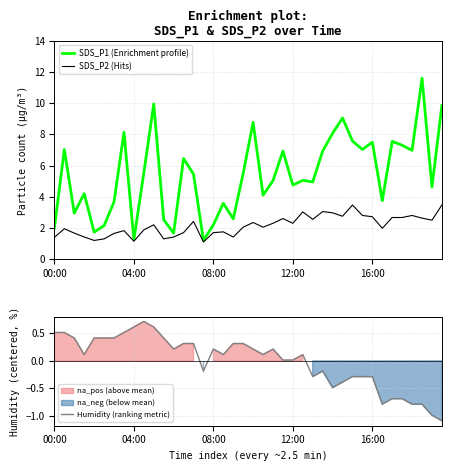

The SDS_P1 (Enrichment profile) series shows 1.9 at 12:00. True or false?

False